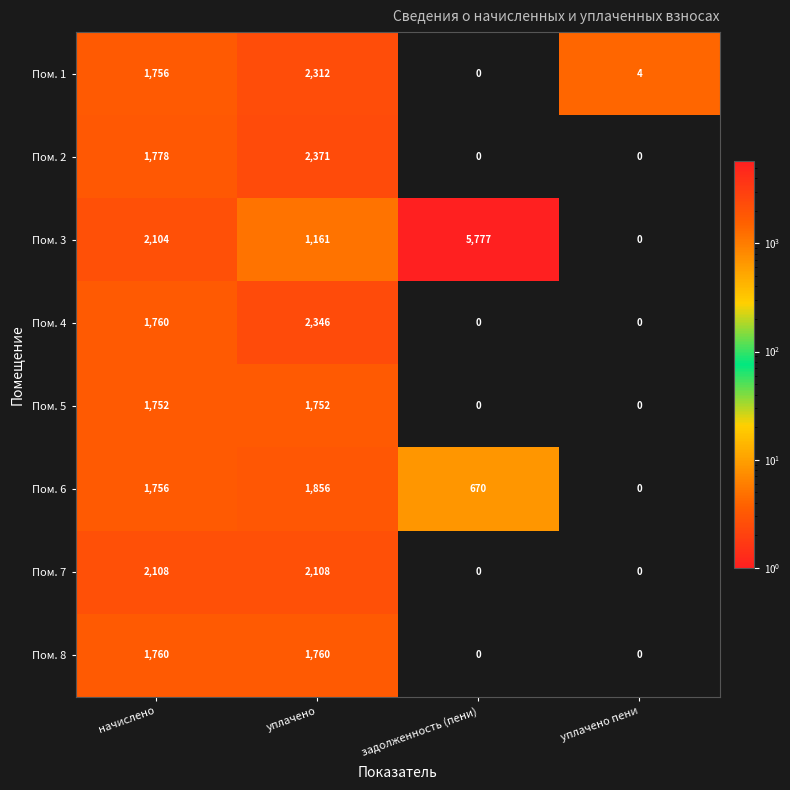

At which category is the sum across all series the highest?

уплачено